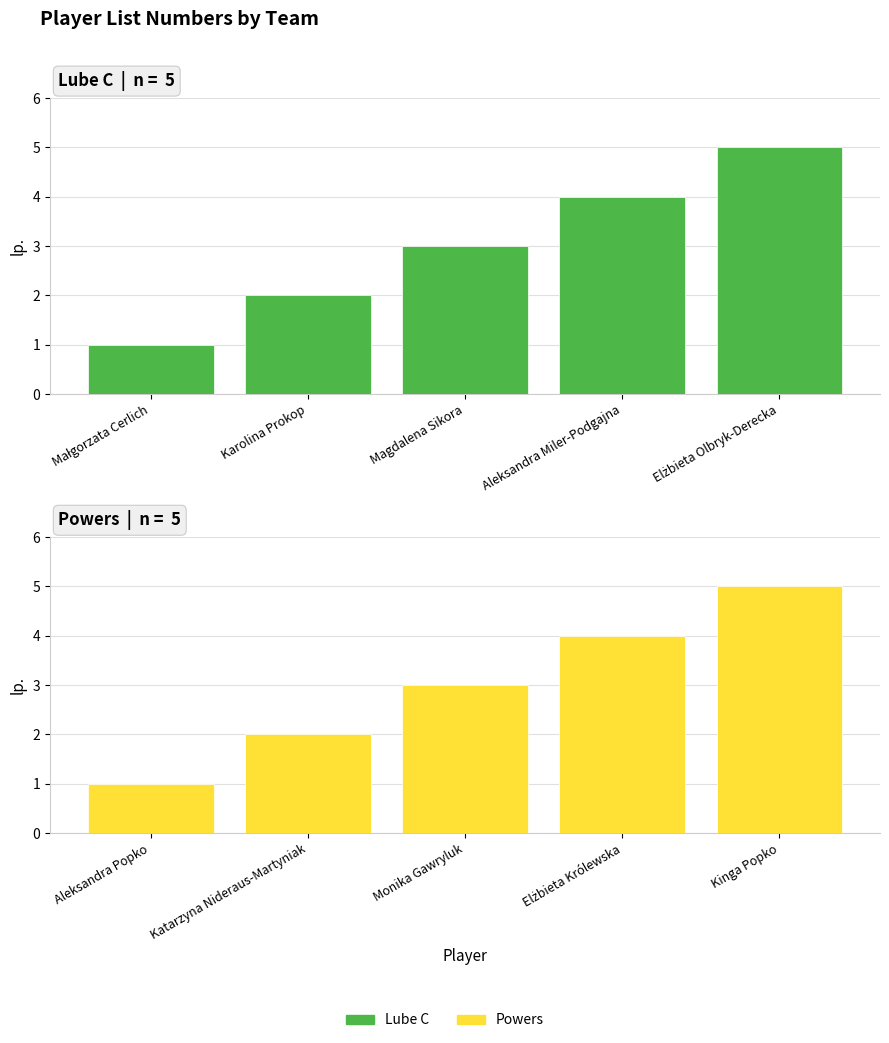

What is the value of the Lube C bar at the 1st from the left?

1